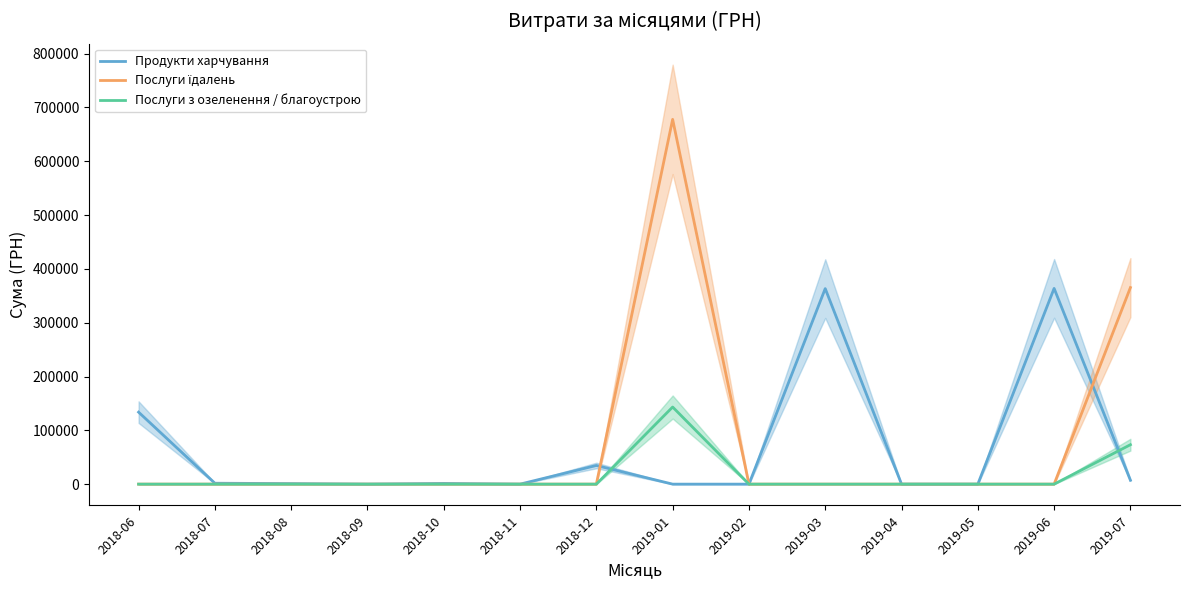

At 2018-09, list the series in order from smallest to largest.

Продукти харчування, Послуги їдалень, Послуги з озеленення / благоустрою